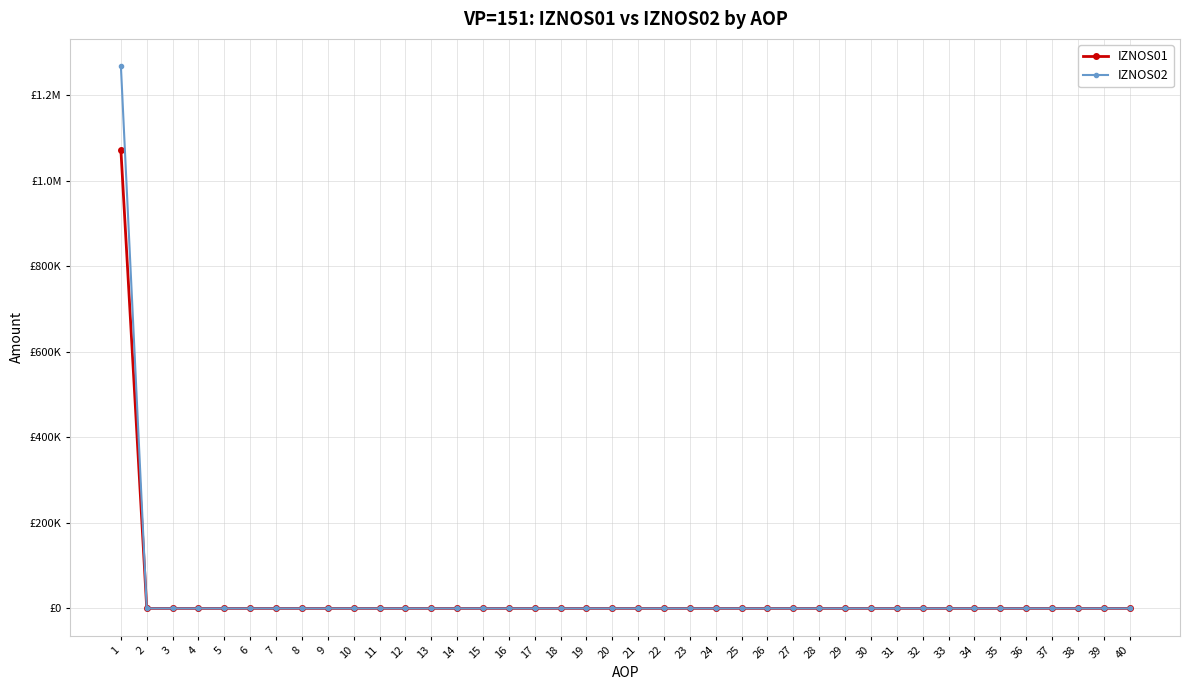

True or false: IZNOS01 and IZNOS02 cross at least once.

False